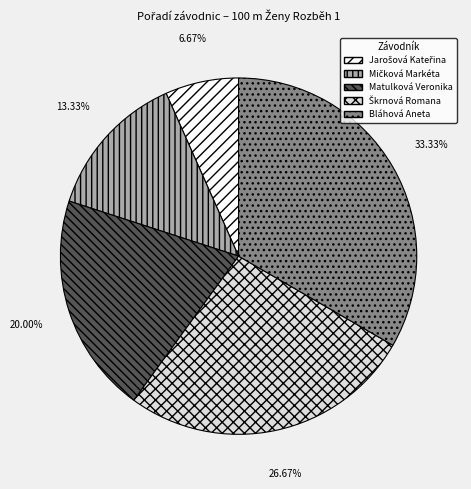

Which slice is the largest?

Bláhová Aneta